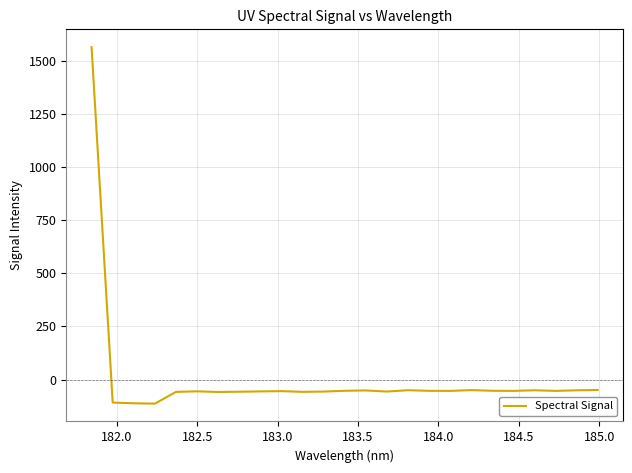

What is the minimum value shown in the chart?

-112.9